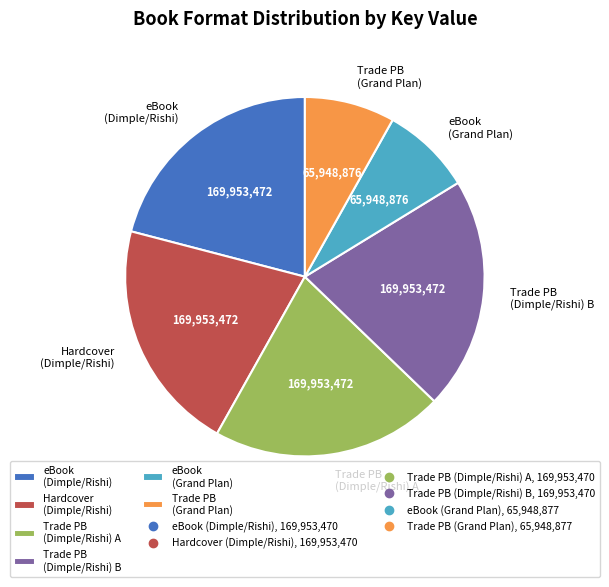

Do Trade PB (Grand Plan) and eBook (Grand Plan) together represent more than half of the pie?

No